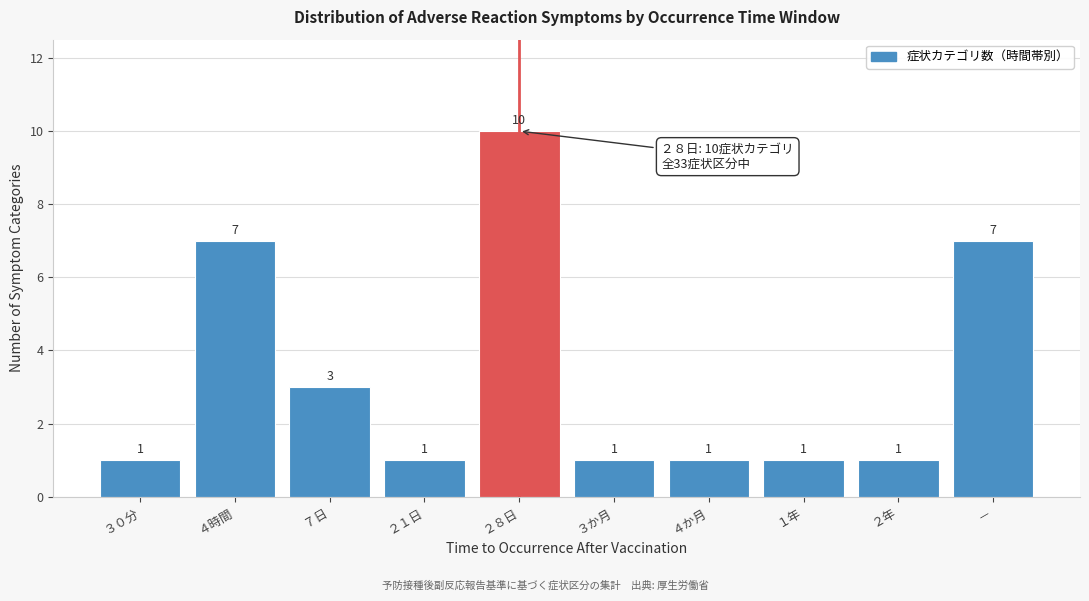

Reading right to left, transcribe all the data shown in this chart.

－=7	２年=1	１年=1	４か月=1	３か月=1	２８日=10	２１日=1	７日=3	４時間=7	３０分=1